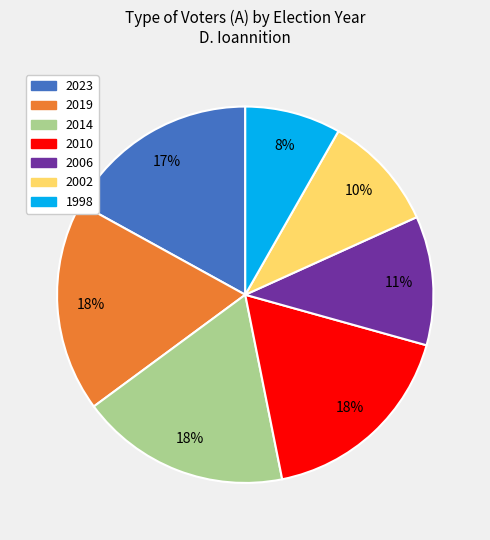

Which has a higher value, 2014 or 2010?

2014